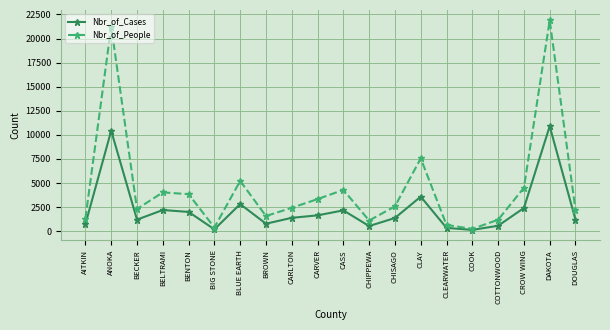

In Nbr_of_People, how many points are lower than both neighbors (excluding endpoints)?

5